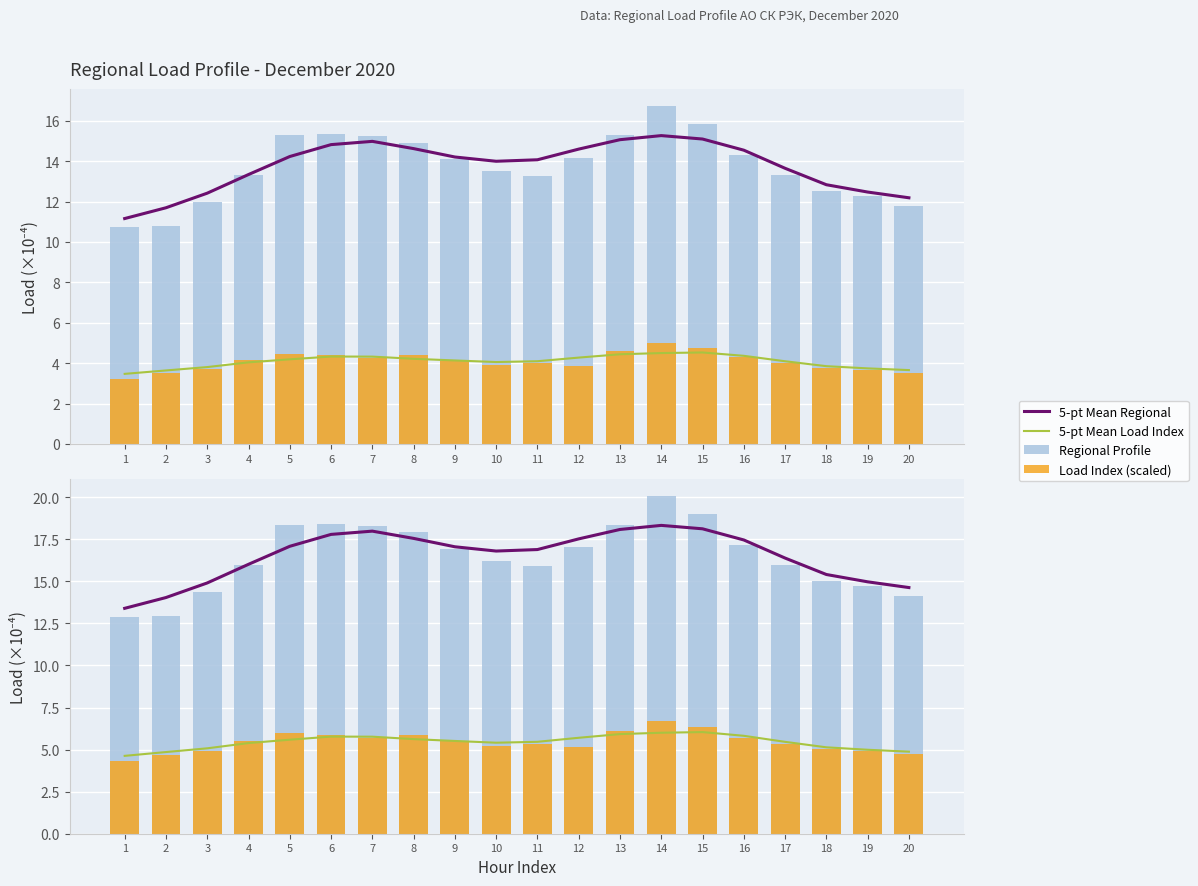

Is it true that 5-pt Mean Regional equals 21.2 at 3?

False